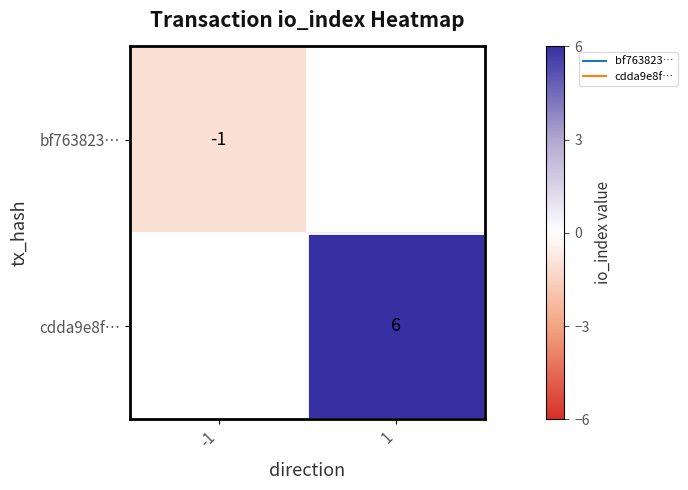

Which has a higher value, 1 or -1?

1